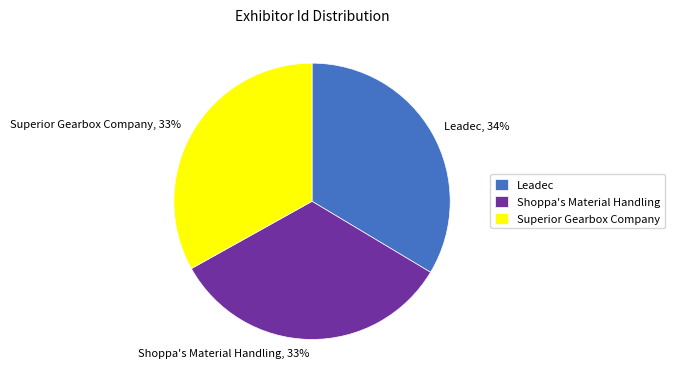

Count the number of slices in the pie.

3